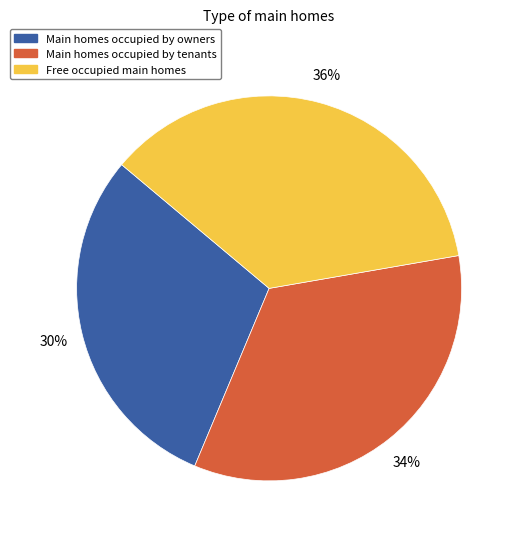

How many segments does this pie chart have?

3